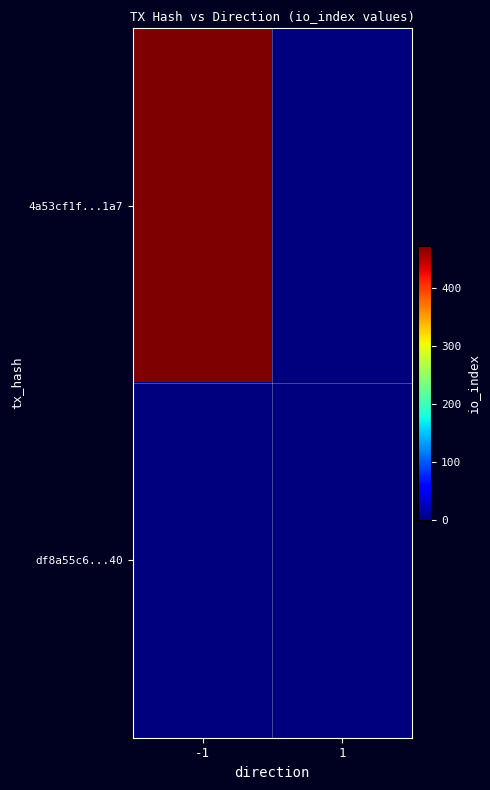

At how many categories does at least one series exceed 251?

1